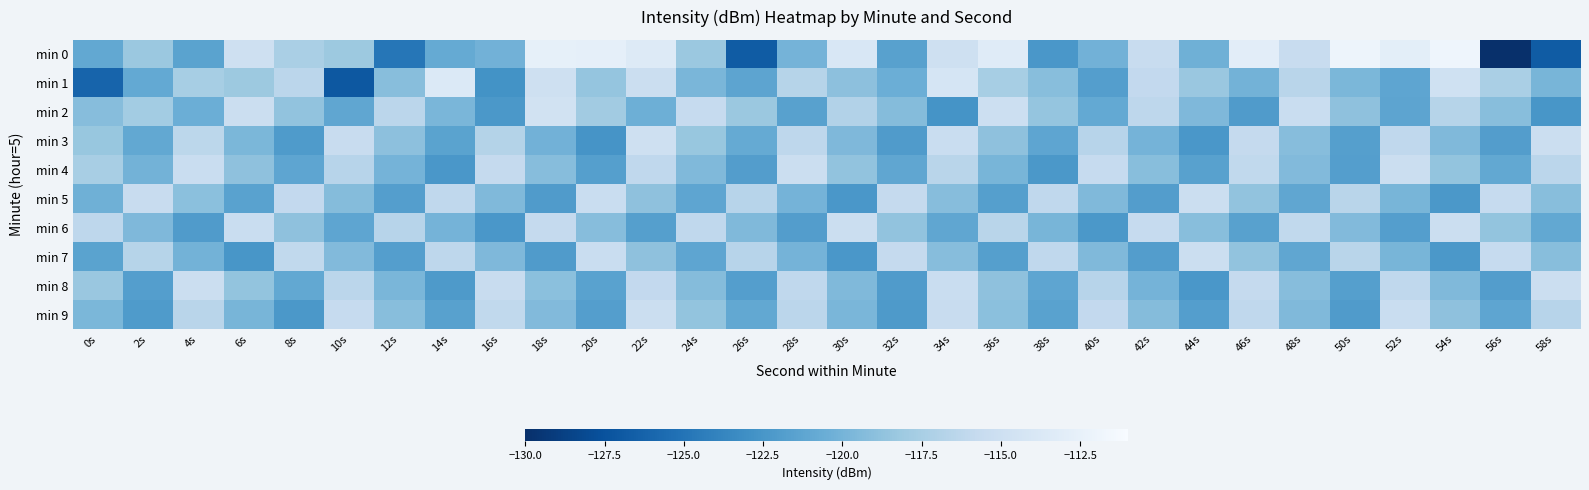

What is the difference between the highest and lowest values at 28s?

6.6